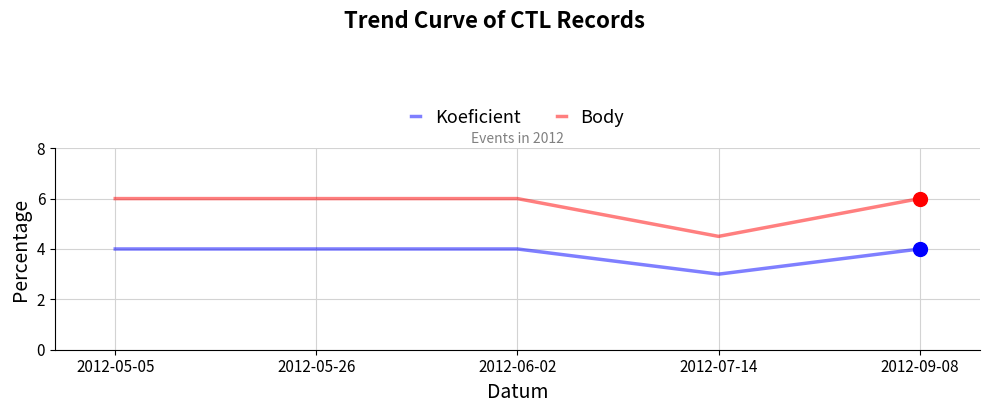

Reading left to right, extract all data points from this chart.

Koeficient: 4.0	4.0	4.0	3.0	4.0
Body: 6.0	6.0	6.0	4.5	6.0